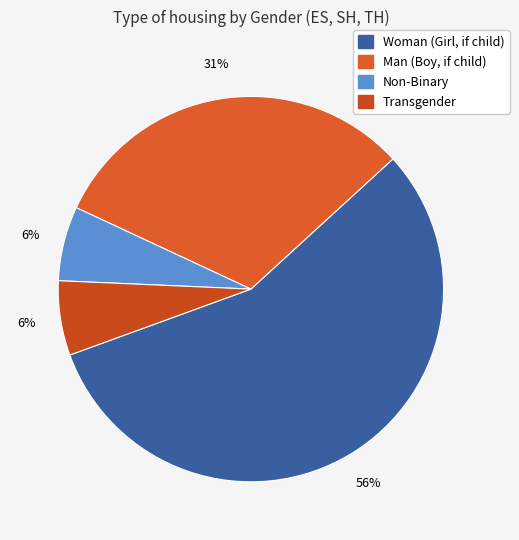

Which category accounts for the majority?

Woman (Girl, if child)